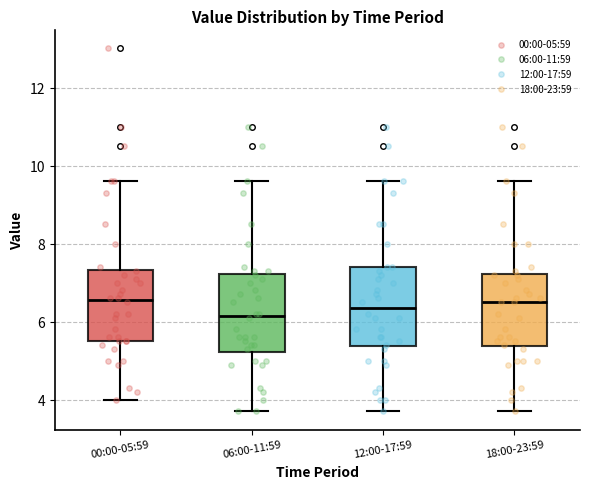

Reading left to right, read every box against the y-axis: the position of its median line, the range the box covers, and the ends of its whiskers. The values are not printed on the chart, so give them approximately, as read against the axis.

00:00-05:59: median 6.6, box 5.6 to 7.4, whiskers 4.0 to 9.6
06:00-11:59: median 6.2, box 5.2 to 7.2, whiskers 3.8 to 9.6
12:00-17:59: median 6.4, box 5.4 to 7.4, whiskers 3.8 to 9.6
18:00-23:59: median 6.6, box 5.4 to 7.2, whiskers 3.8 to 9.6